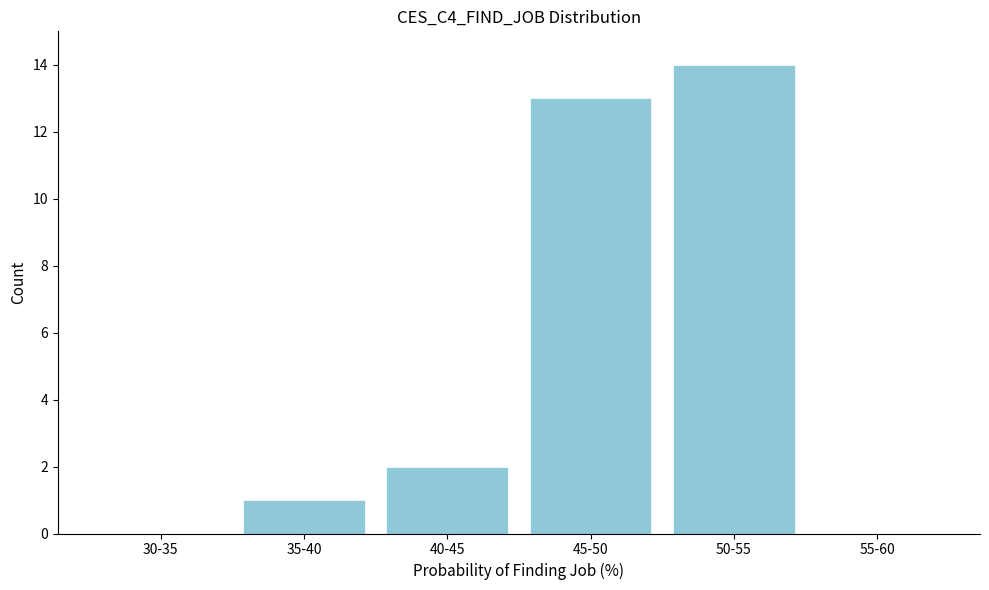

Between 55-60 and 40-45, which is larger?

40-45